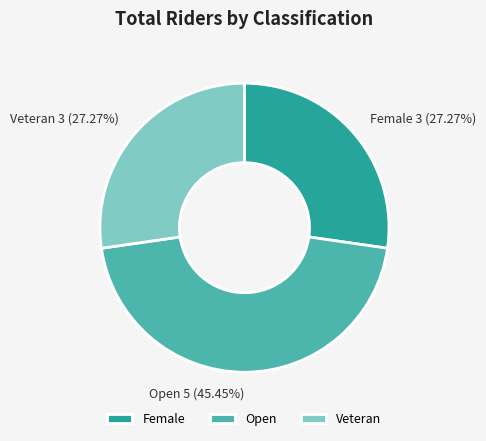

To the nearest percent, what percentage of the pie is Veteran?

27%